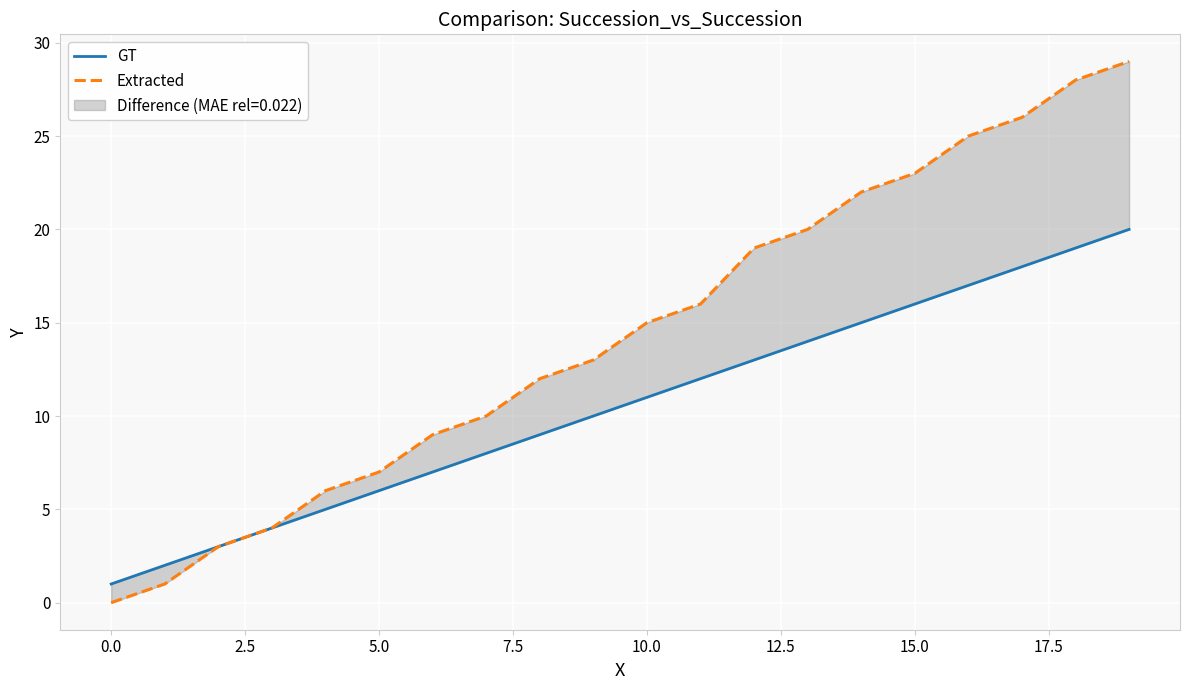

The GT series shows 21 at 14. True or false?

False